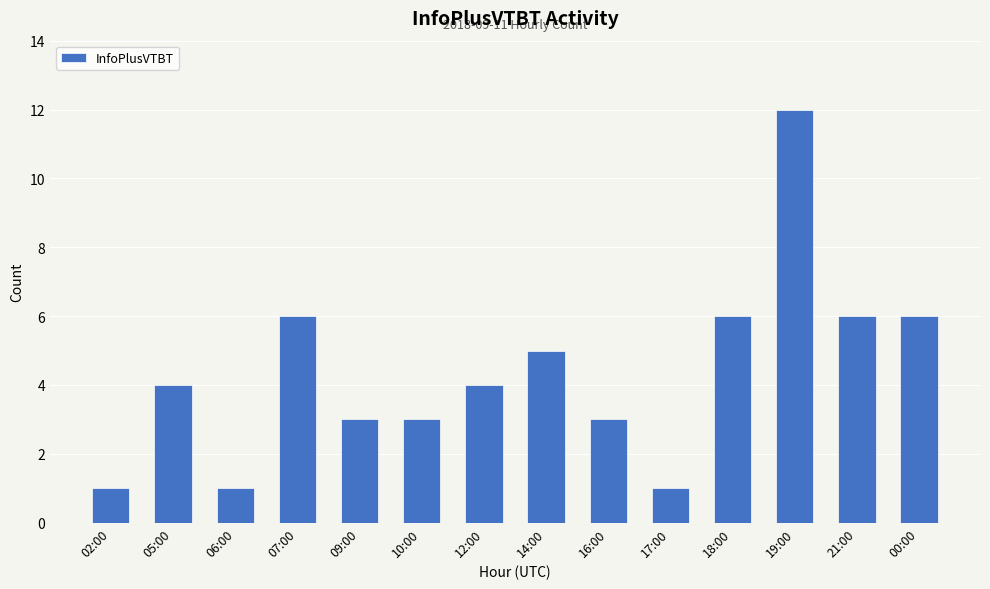

What is the difference between the second highest and second lowest values?

5